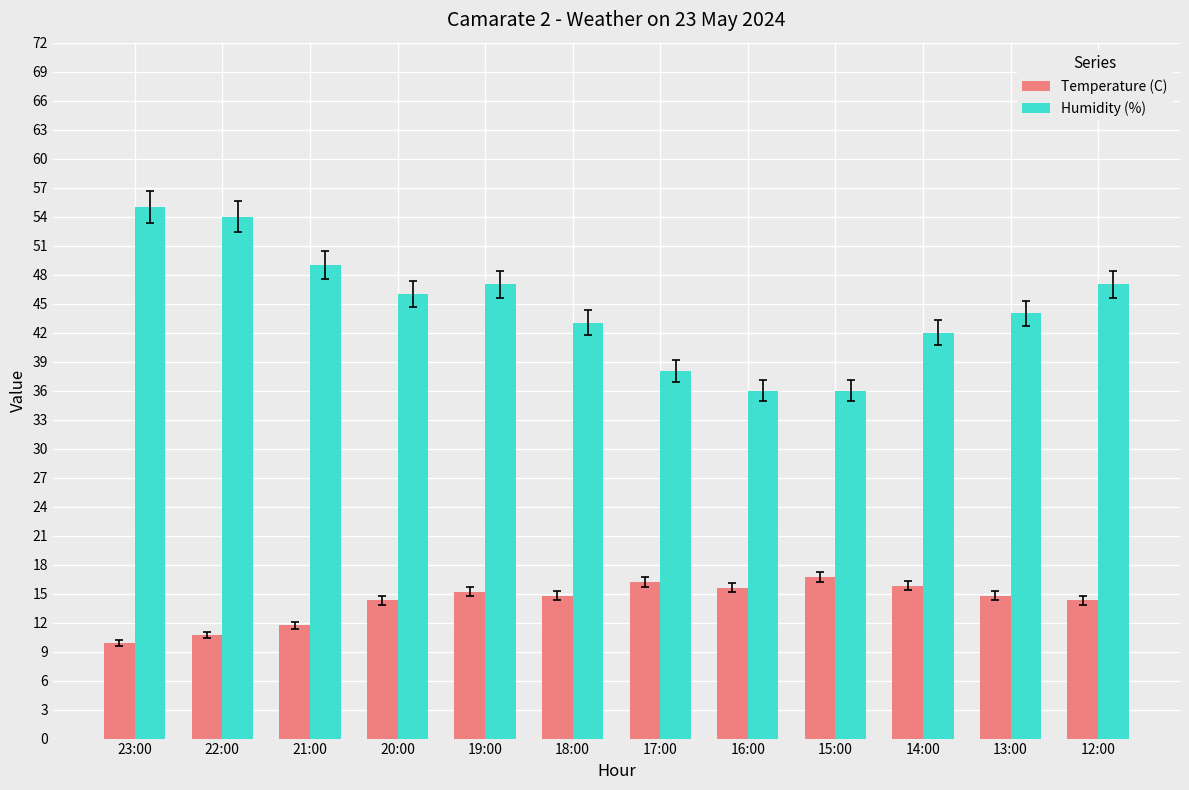

What is the maximum value shown in the chart?

55.0